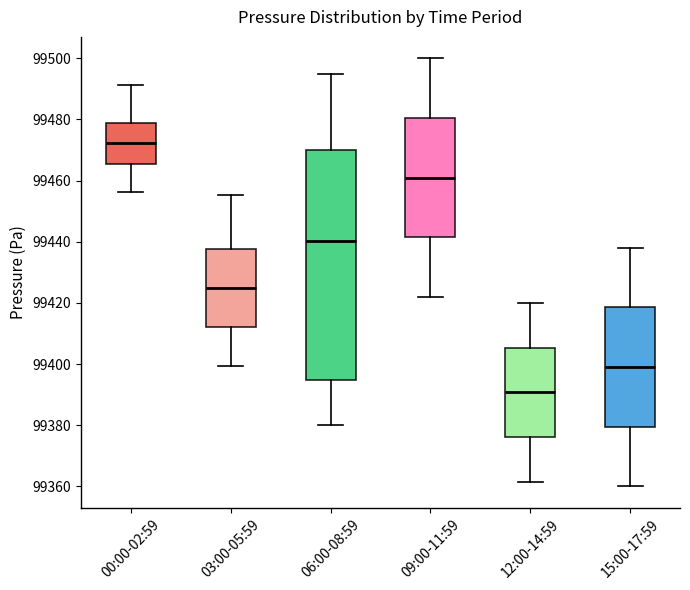

Comparing the boxes themselves (not the whiskers), which one is the tallest?

06:00-08:59